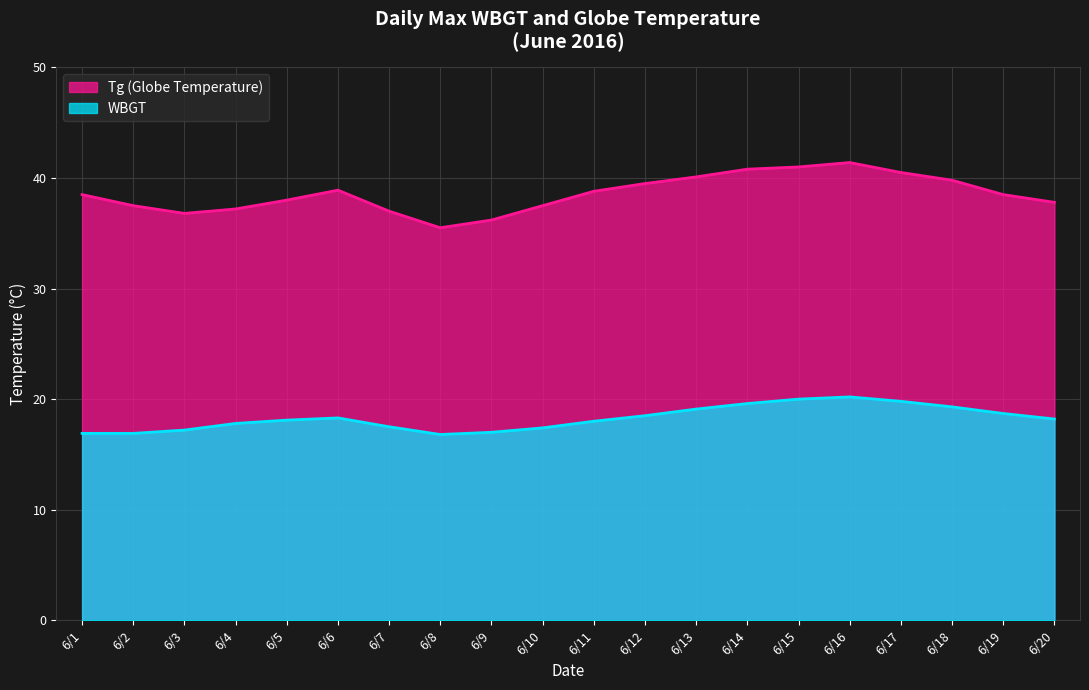

How many interior local peaks does the Tg series have?

2